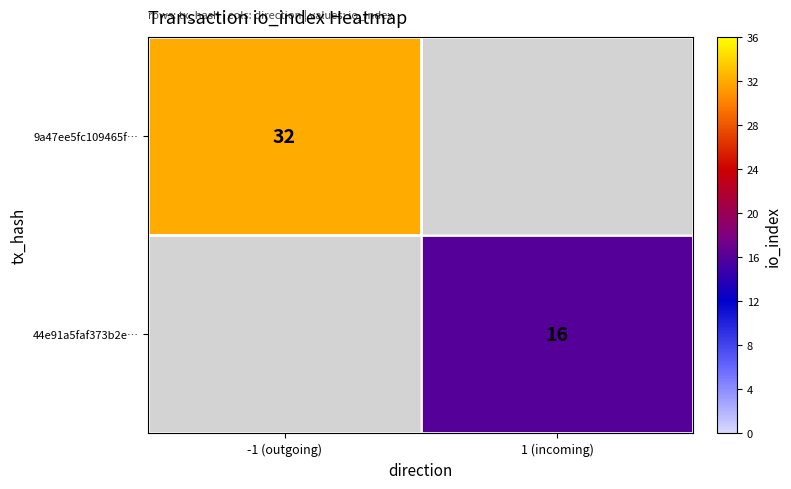

True or false: 44e91a5faf373b2e… has a value of 16 at 1 (incoming).

True